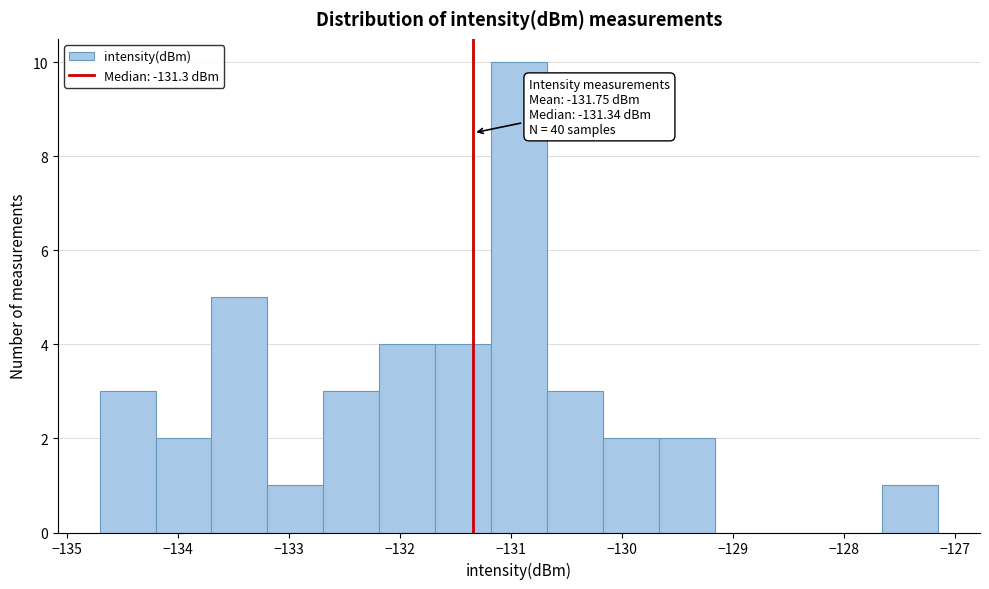

Which range on the x-axis has the tallest bar?

-131.2 to -130.7